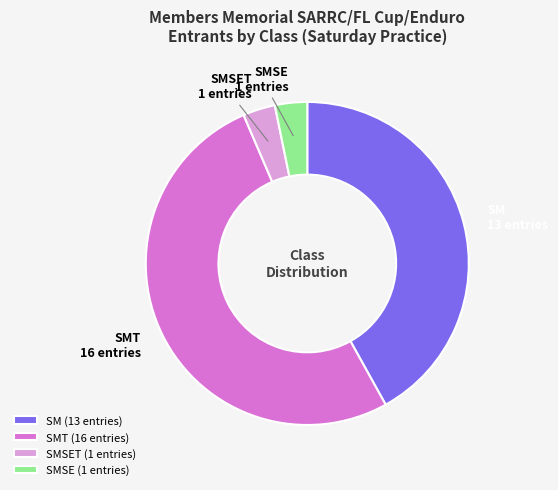

How many segments does this pie chart have?

4